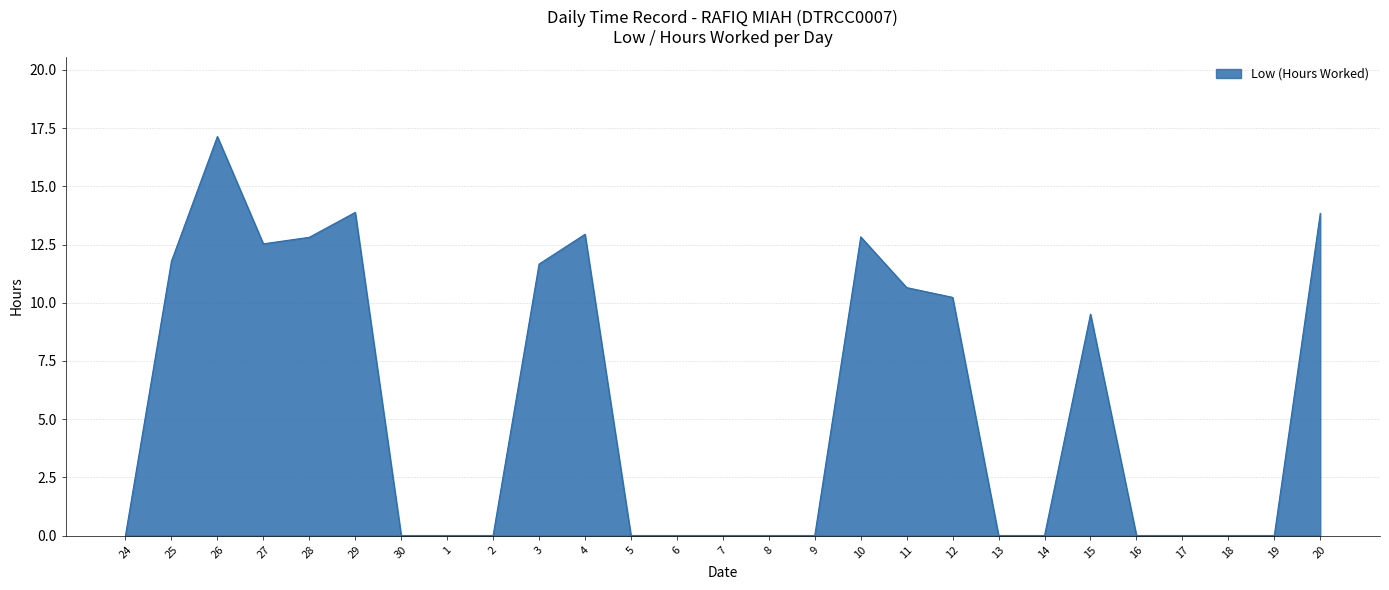

What is the difference between the values at 5 and 29?

13.9